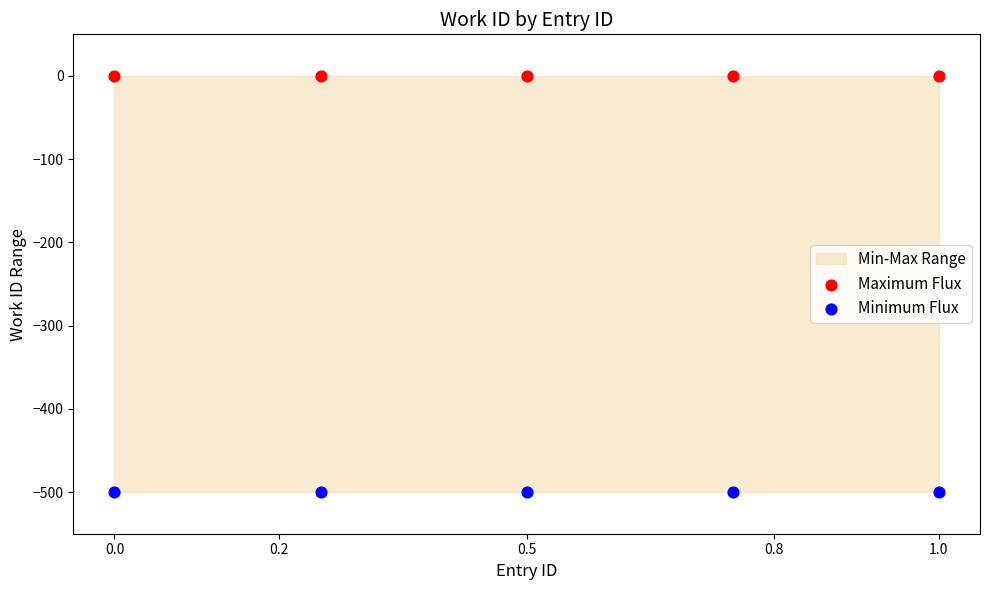

Which series reaches the maximum Y coordinate?

Maximum Flux